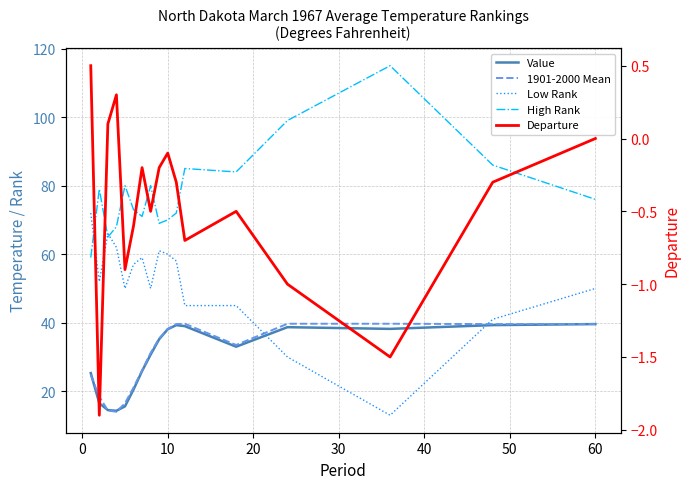

What is the spread (max minus min) of values at 40?

73.6